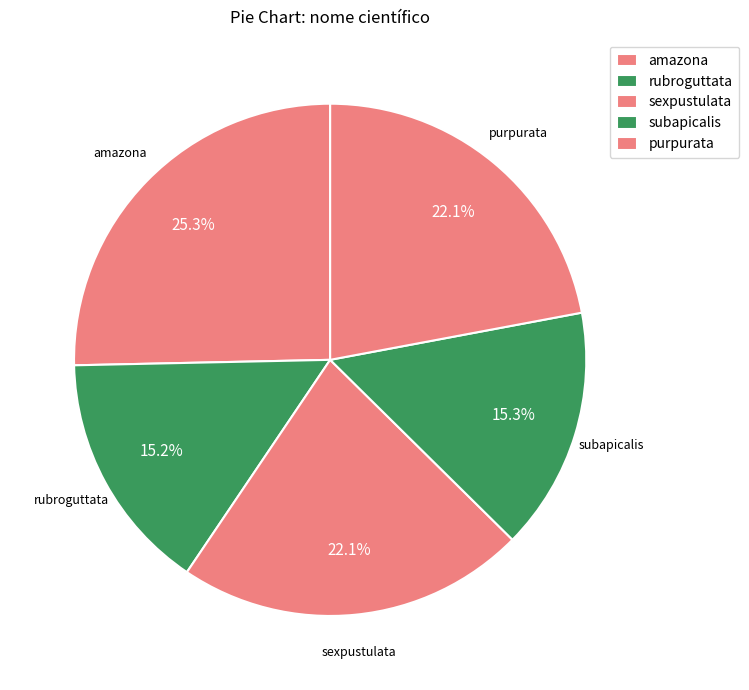

How many slices are in this pie chart?

5